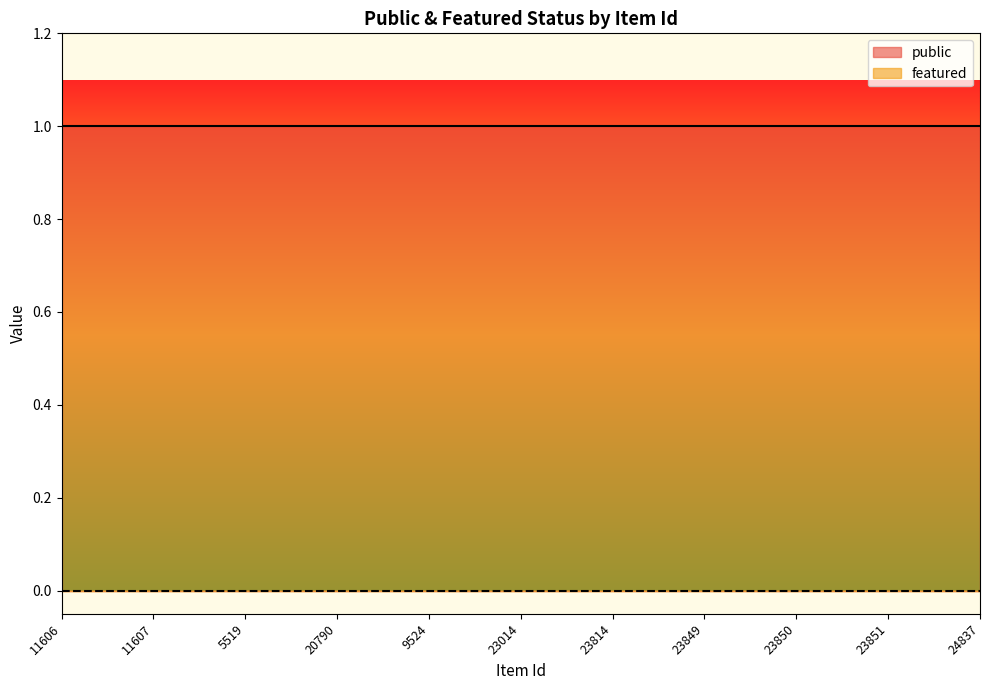

At which label is public closest to 1?

11606